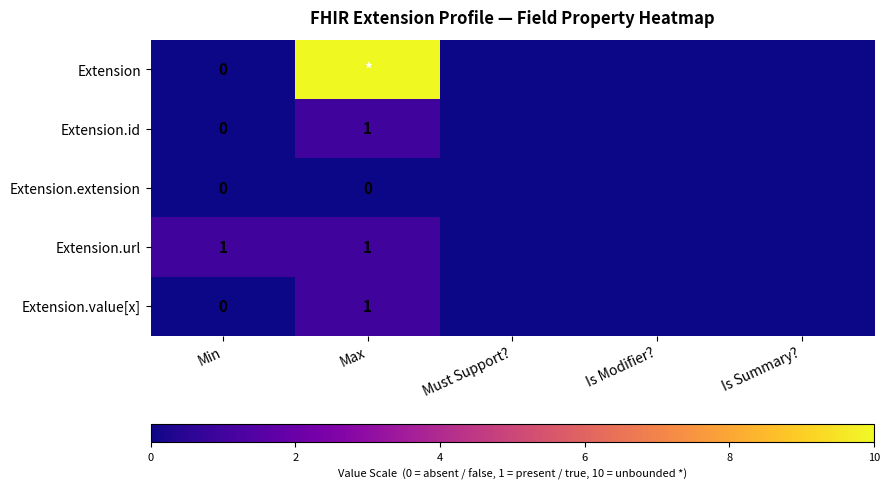

At which category does the chart reach its peak across all series?

Max